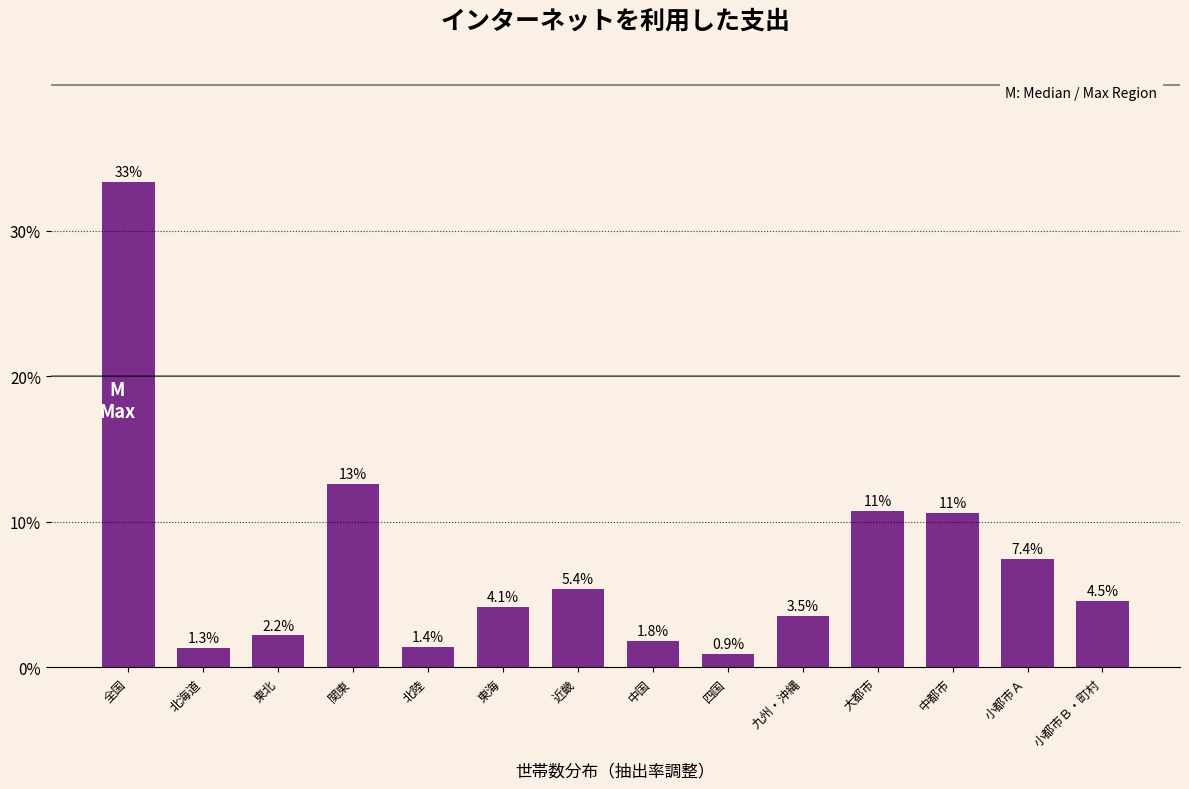

Does the chart contain any negative values?

No